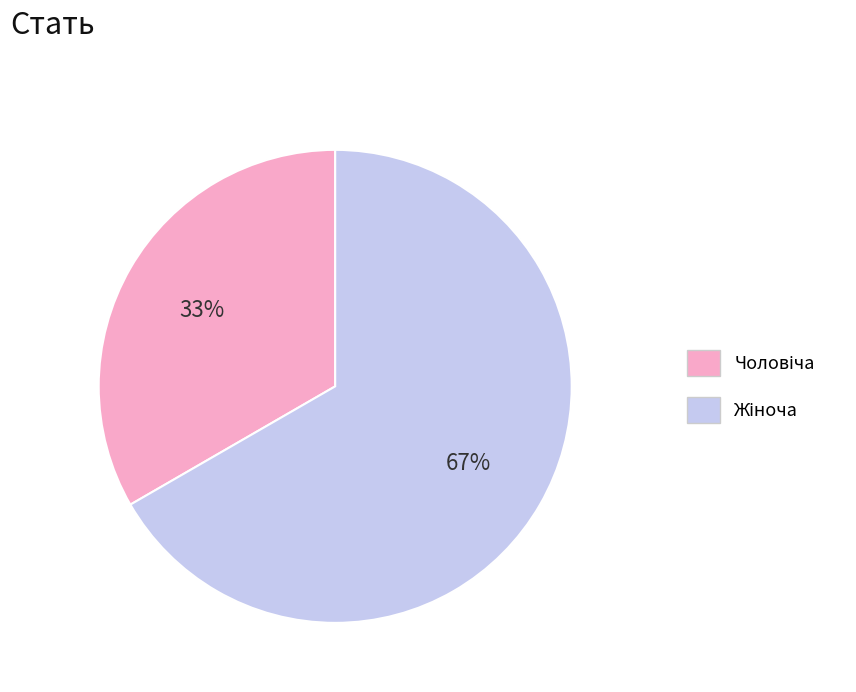

How many segments does this pie chart have?

2